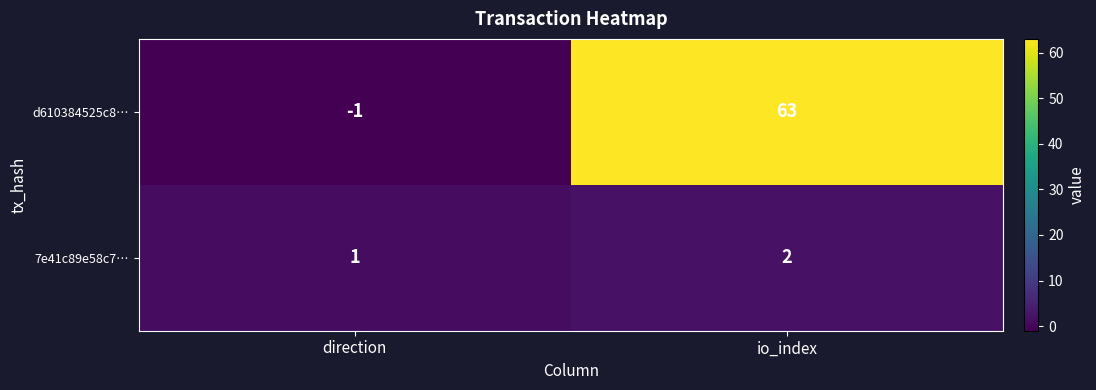

Rank the series by their maximum value, from lowest to highest.

7e41c89e58c7…, d610384525c8…